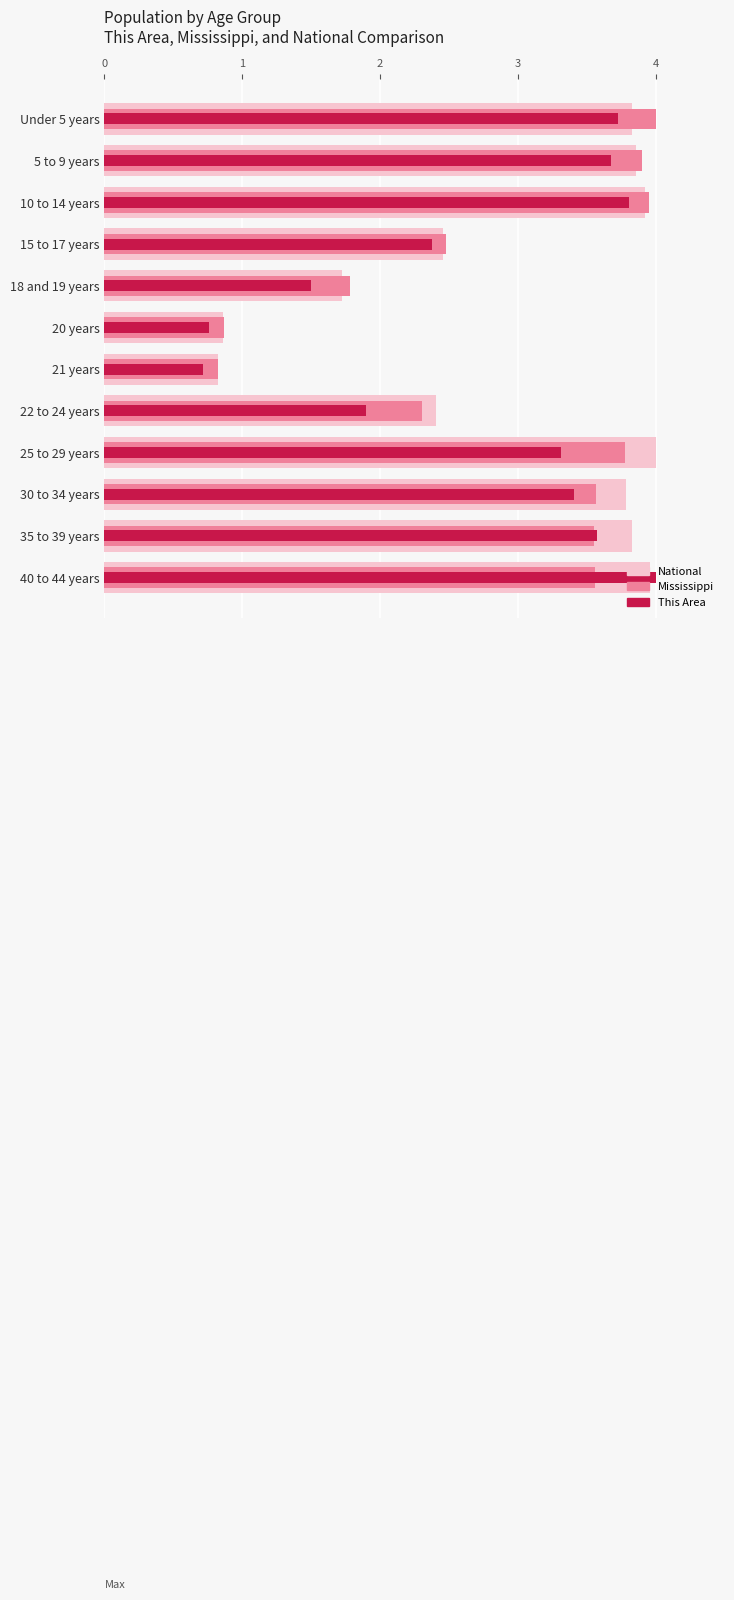

Between 10 to 14 years and 30 to 34 years, which is larger?

10 to 14 years